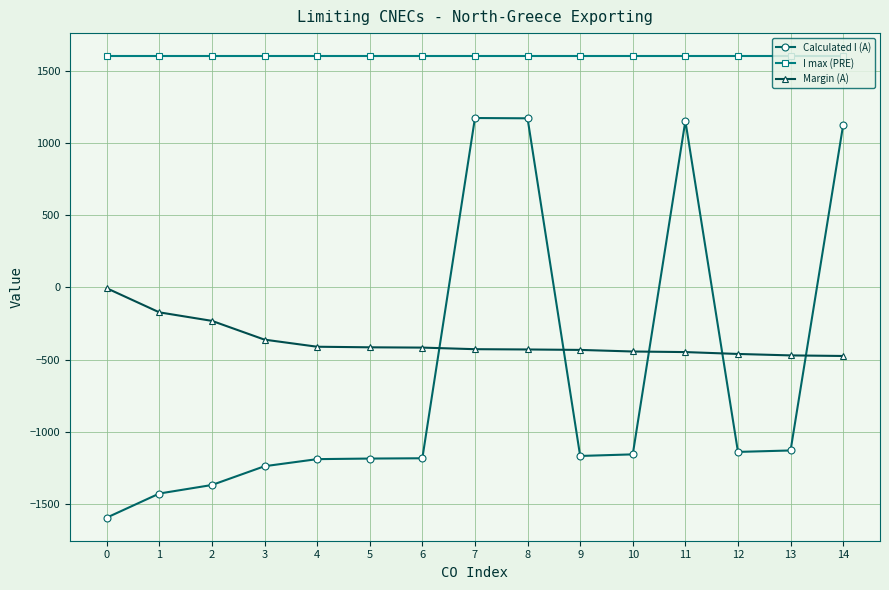

What are all the series names shown in the legend?

Calculated I (A), I max (PRE), Margin (A)